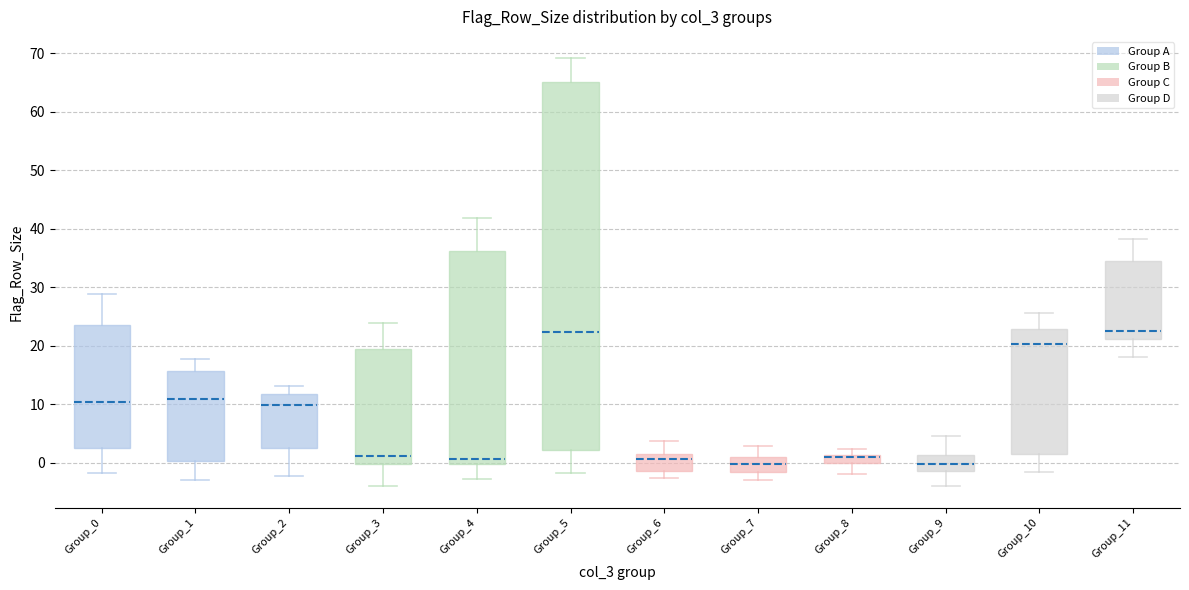

Which box is the tallest, from its lower edge to its upper edge?

Group_5